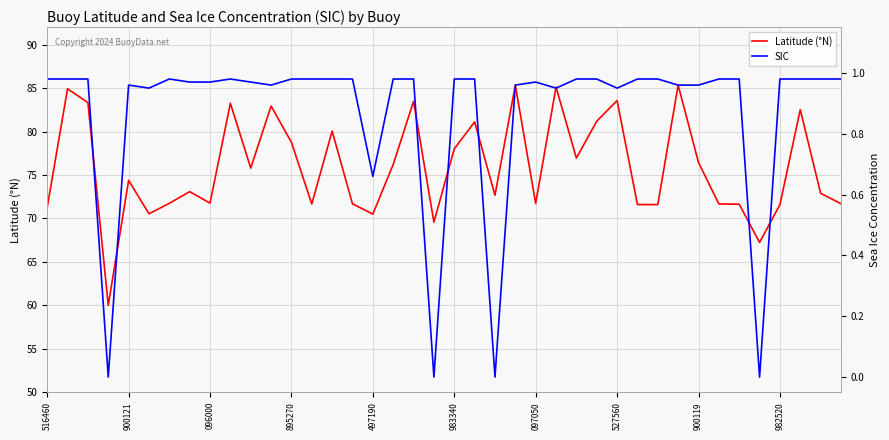

What are all the series names shown in the legend?

Latitude (°N), SIC